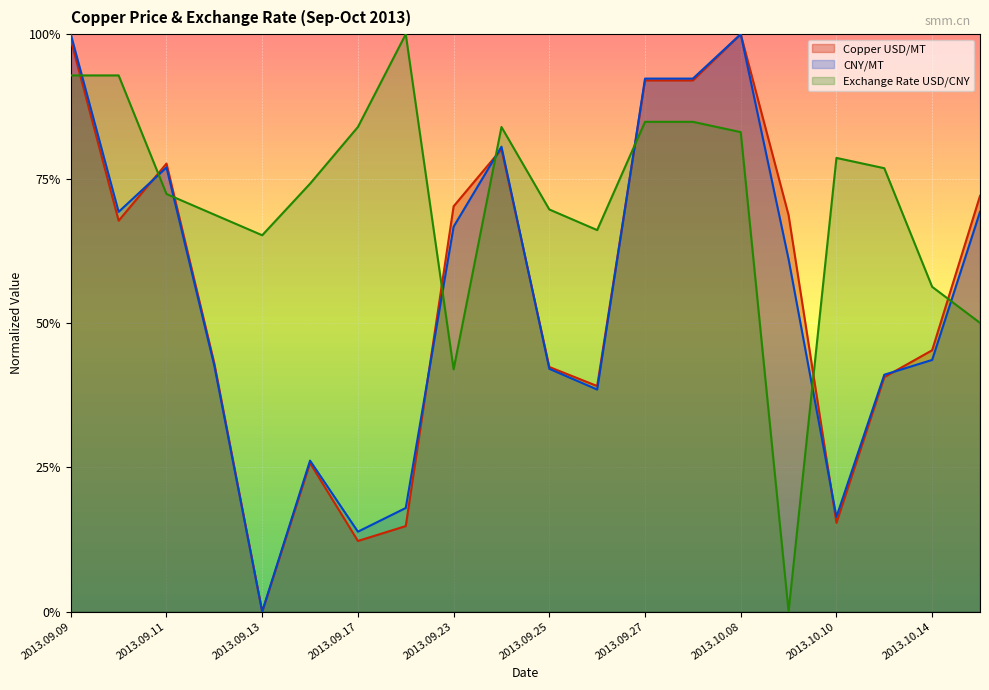

Rank the series at 2013.10.08 from lowest to highest value.

Exchange Rate USD/CNY, Copper USD/MT, CNY/MT